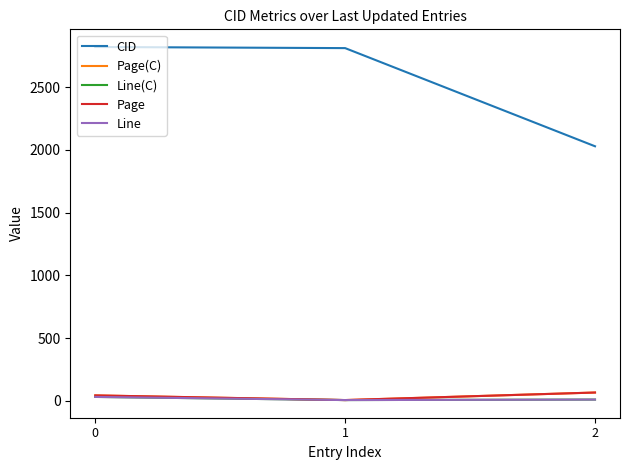

Reading right to left, transcribe all the data shown in this chart.

CID: 2029.0	2811.0	2820.0
Page(C): 67.0	7.0	44.0
Line(C): 11.0	7.0	32.0
Page: 67.1	7.1	44.3
Line: 11.0	7.0	32.0